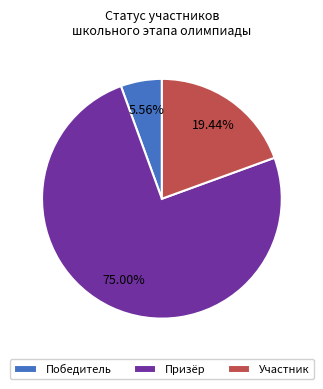

Between Победитель and Участник, which is larger?

Участник